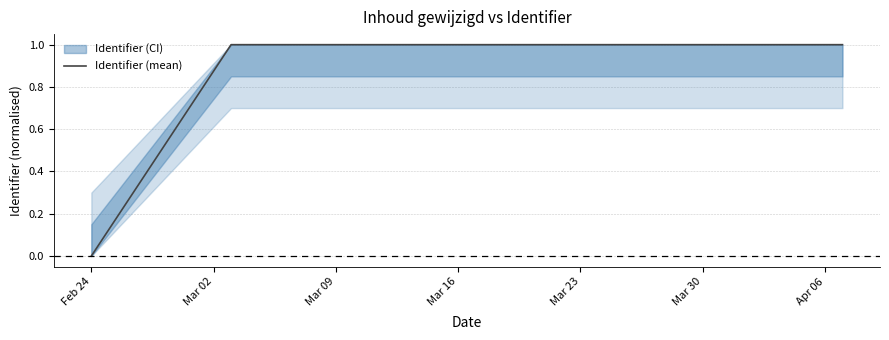

True or false: there are more than 2 points higher than both neighbors.

False